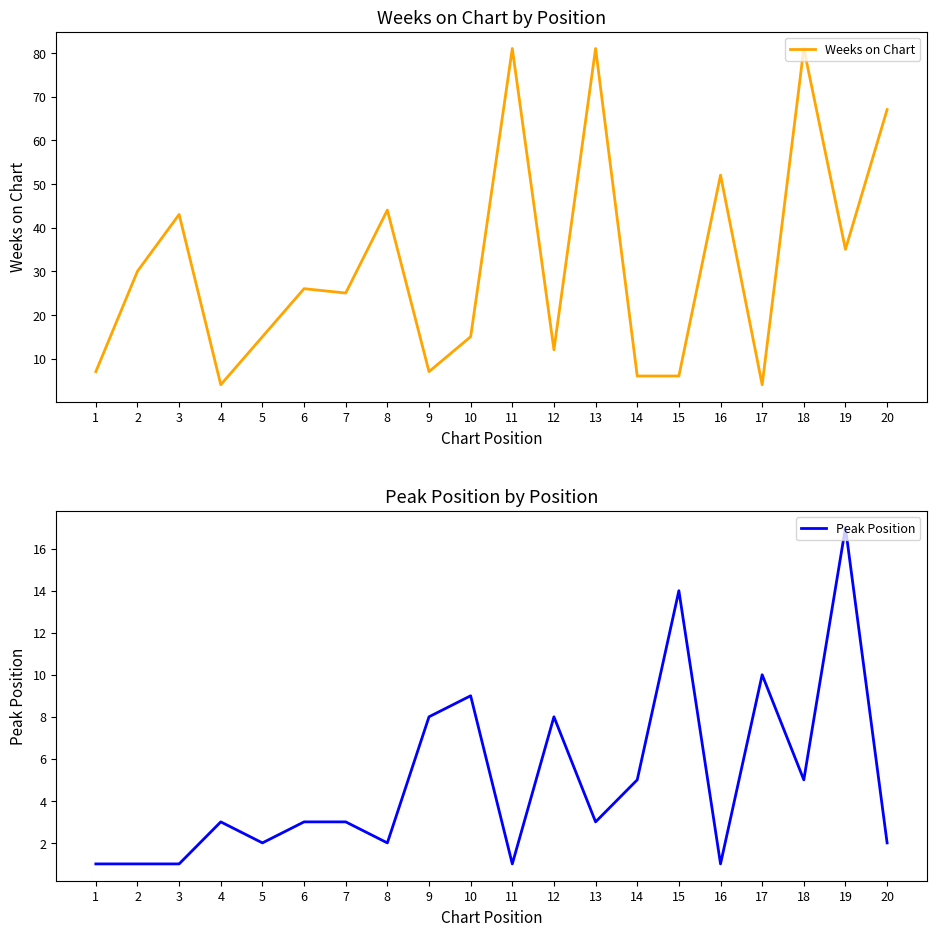

What is the difference between the Peak Position values at 2 and 13?

2